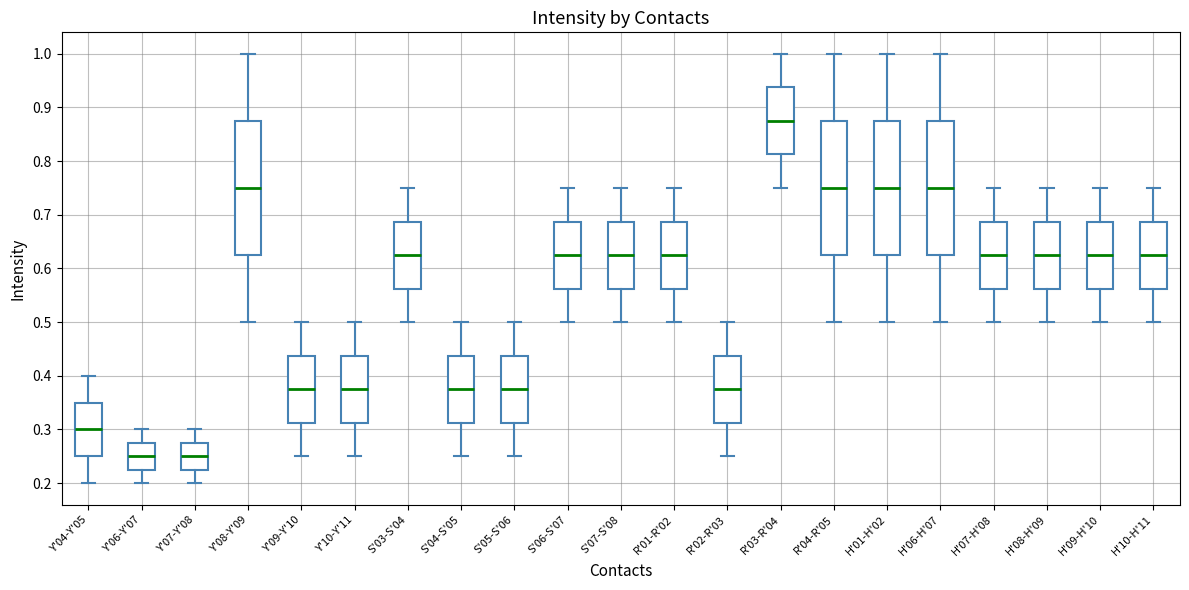

Where does the median line of the box for S'03-S'04 sit on the y-axis? The values are not printed on the chart, so give them approximately, as read against the axis.

0.63